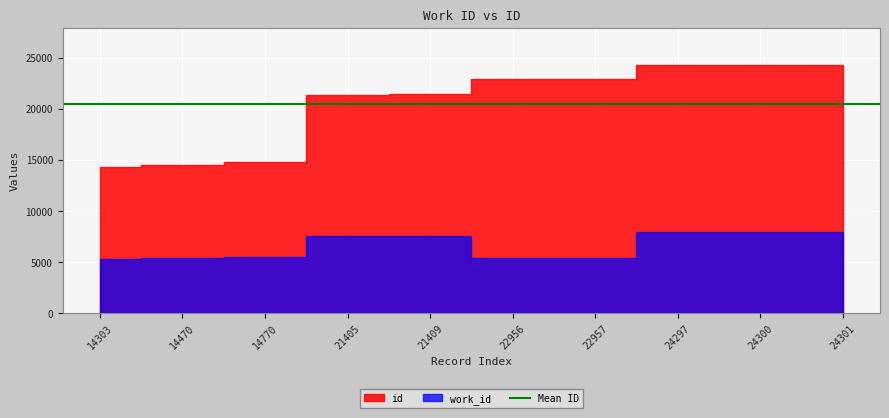

Which series has the widest spread of values?

id